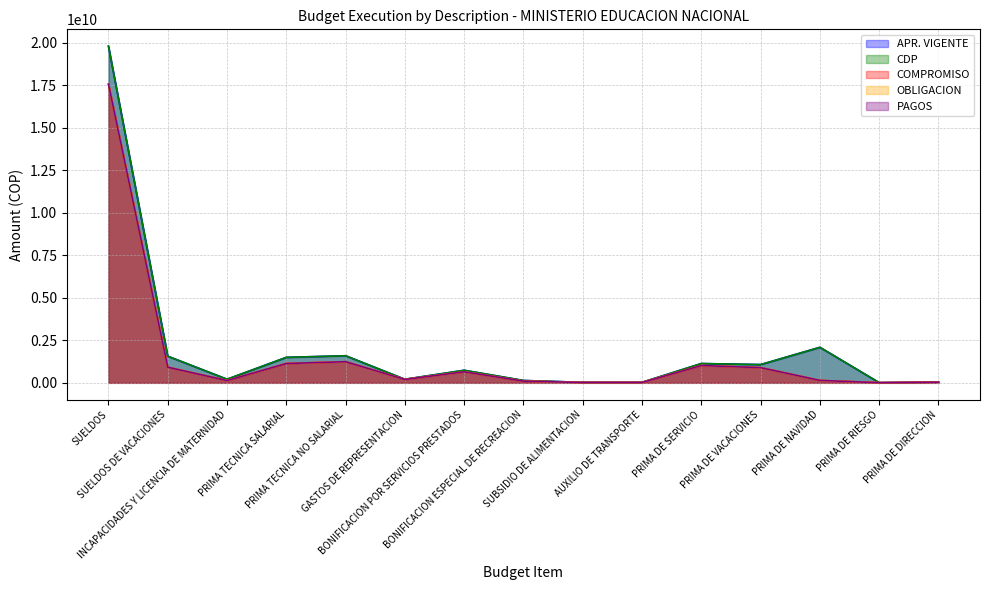

What is the maximum value shown in the chart?

19809972425